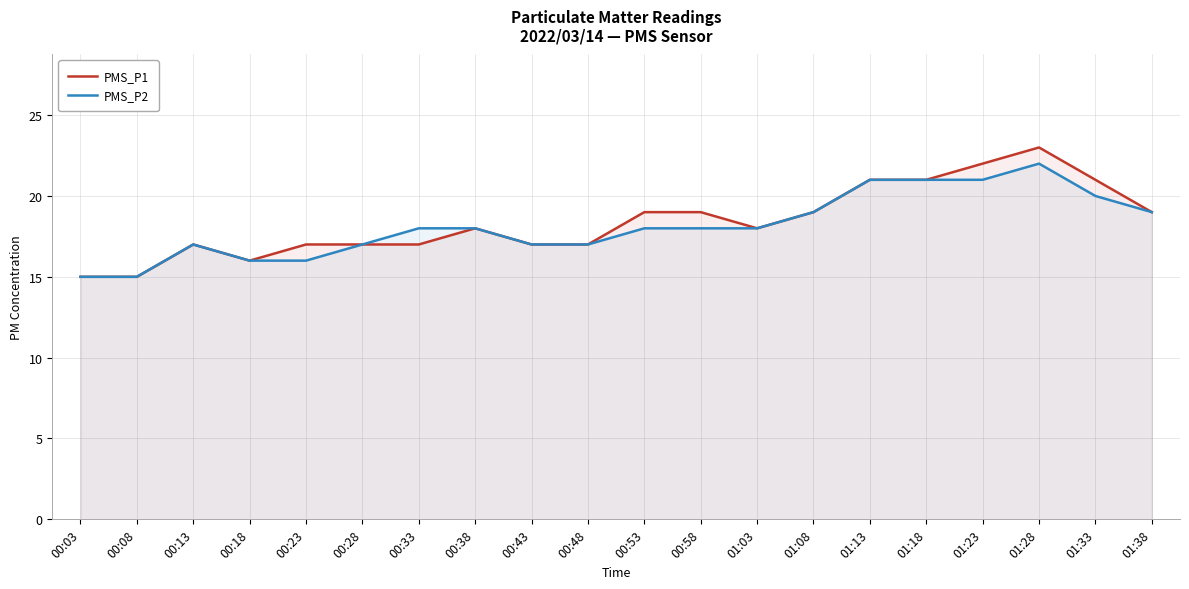

What is the label of the 17th point from the left?

01:23